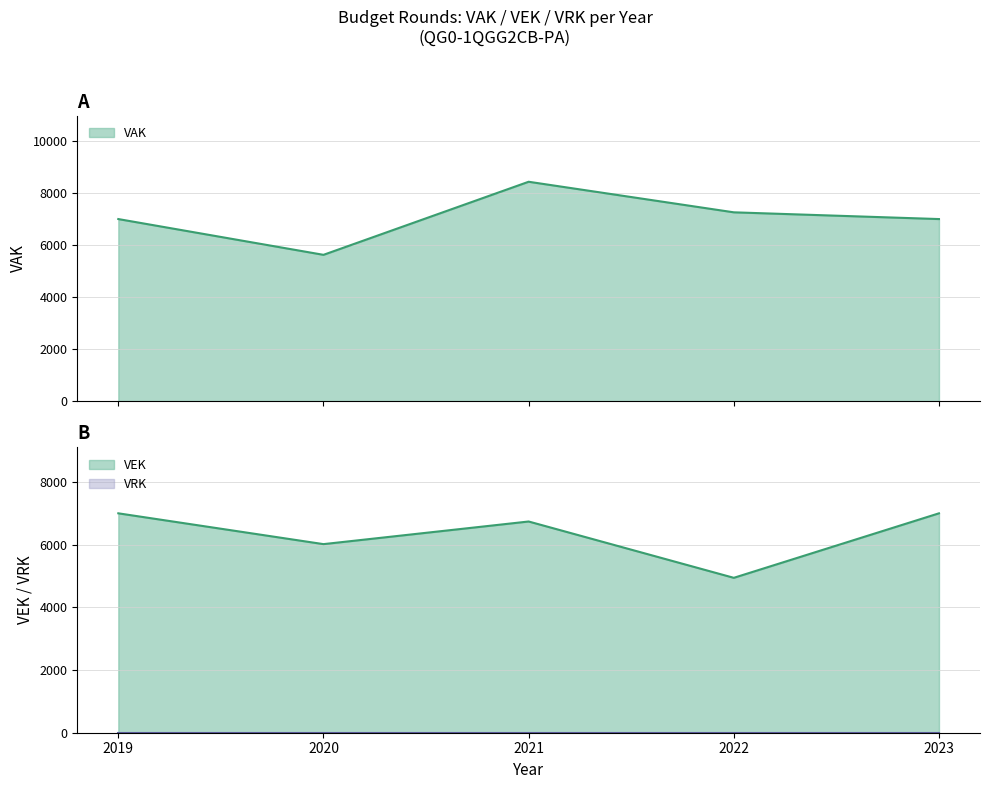

True or false: the data shows 2245 at 2019.

False